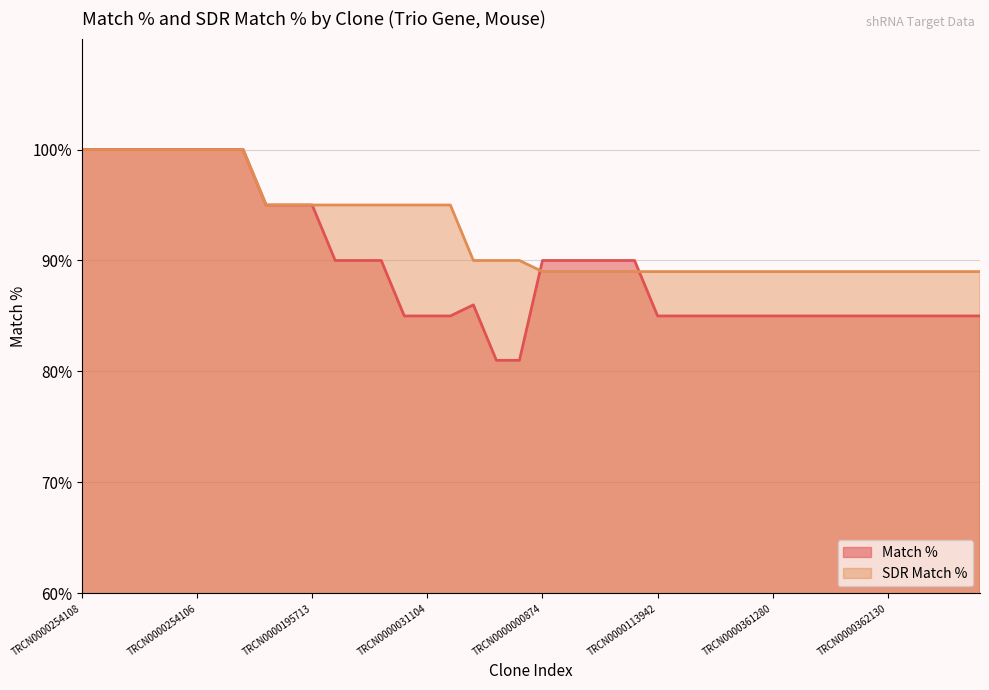

How many data points in Match % are less than 86?

20